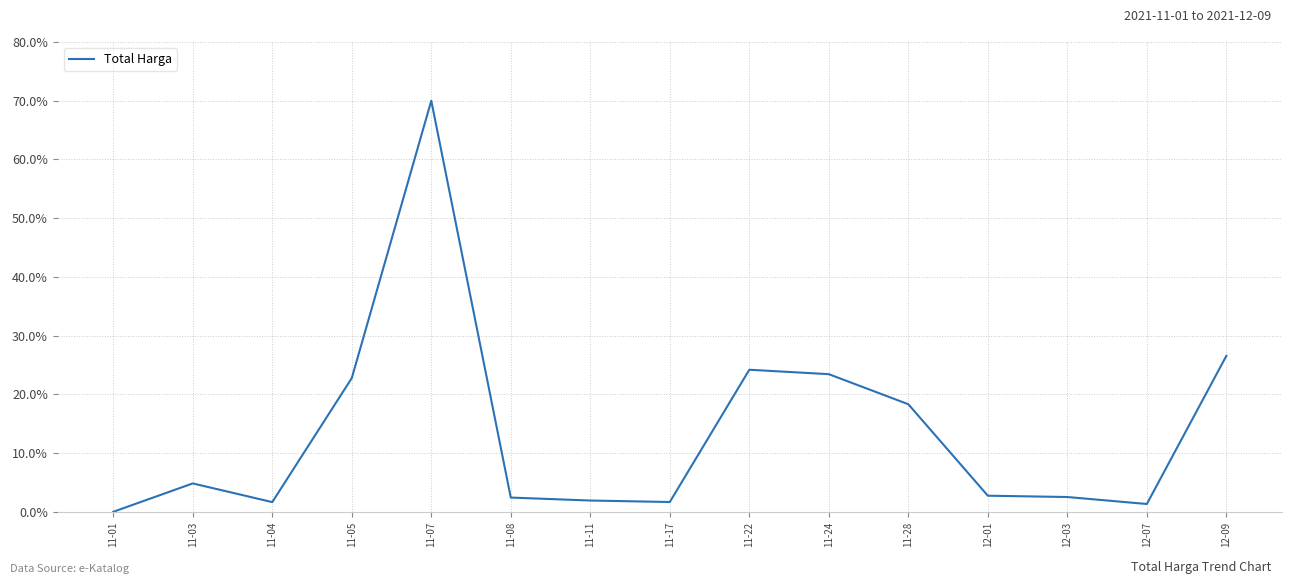

The value at 11-03 is 4.8. True or false?

True